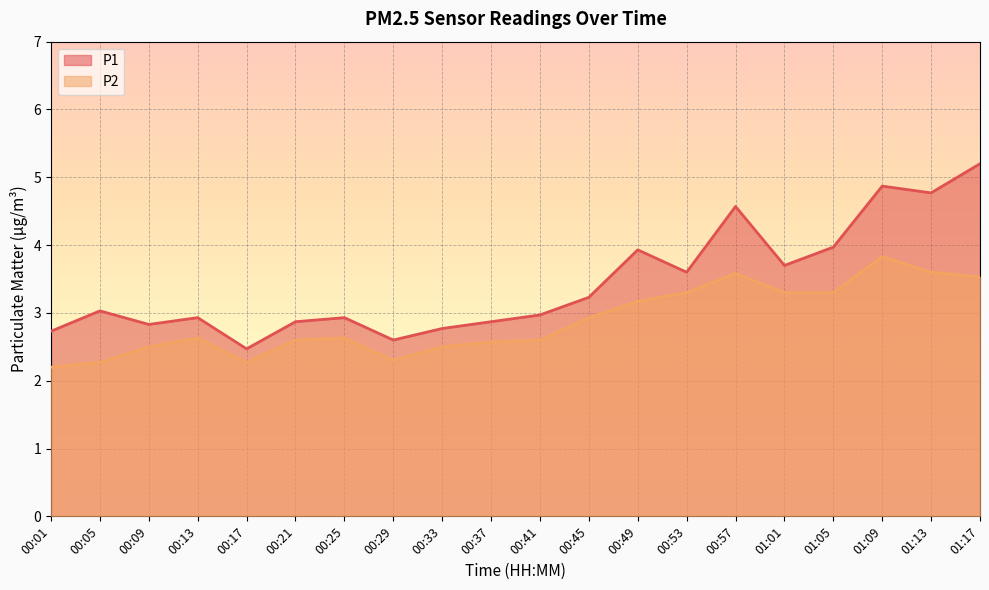

Does the chart display data point markers on the line(s)?

No